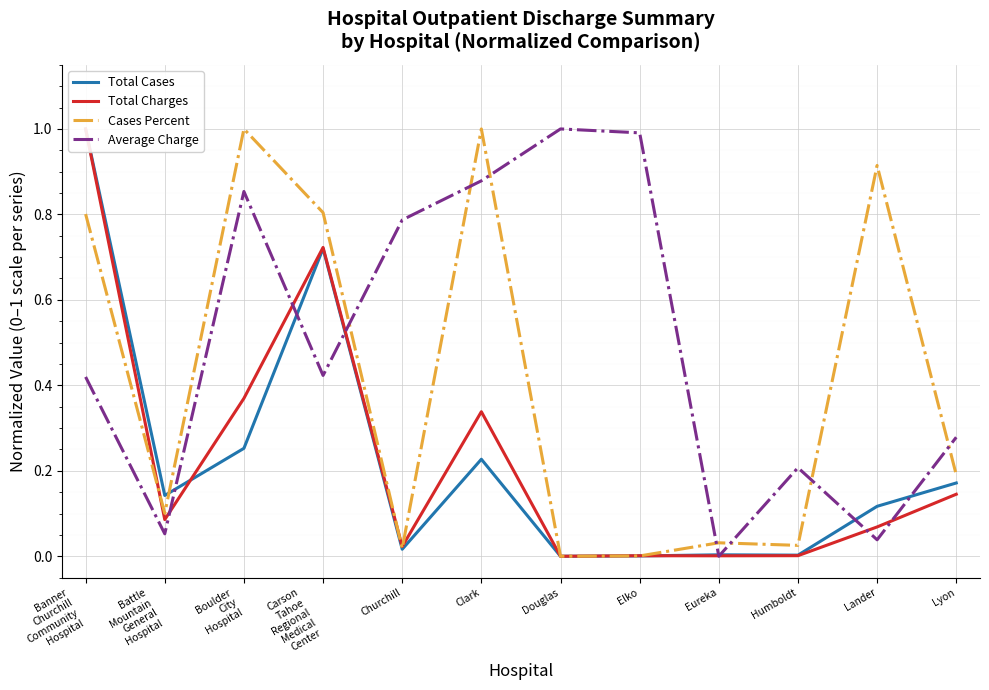

How many data points does each series have?

12